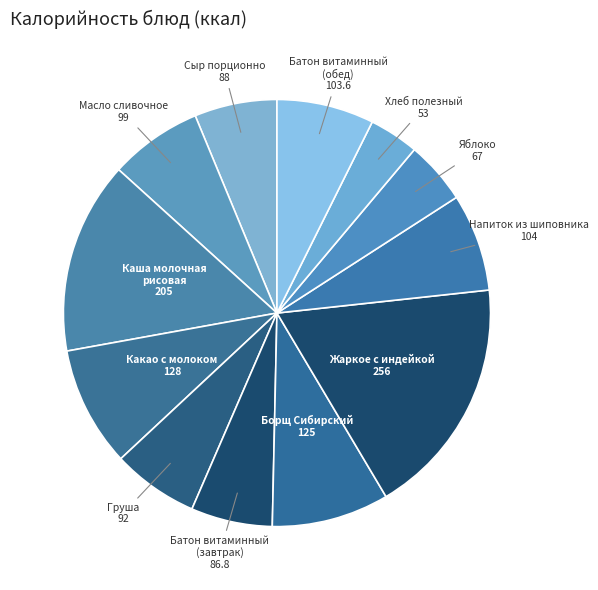

Do Сыр порционно 88 and Жаркое с индейкой 256 together represent more than half of the pie?

No